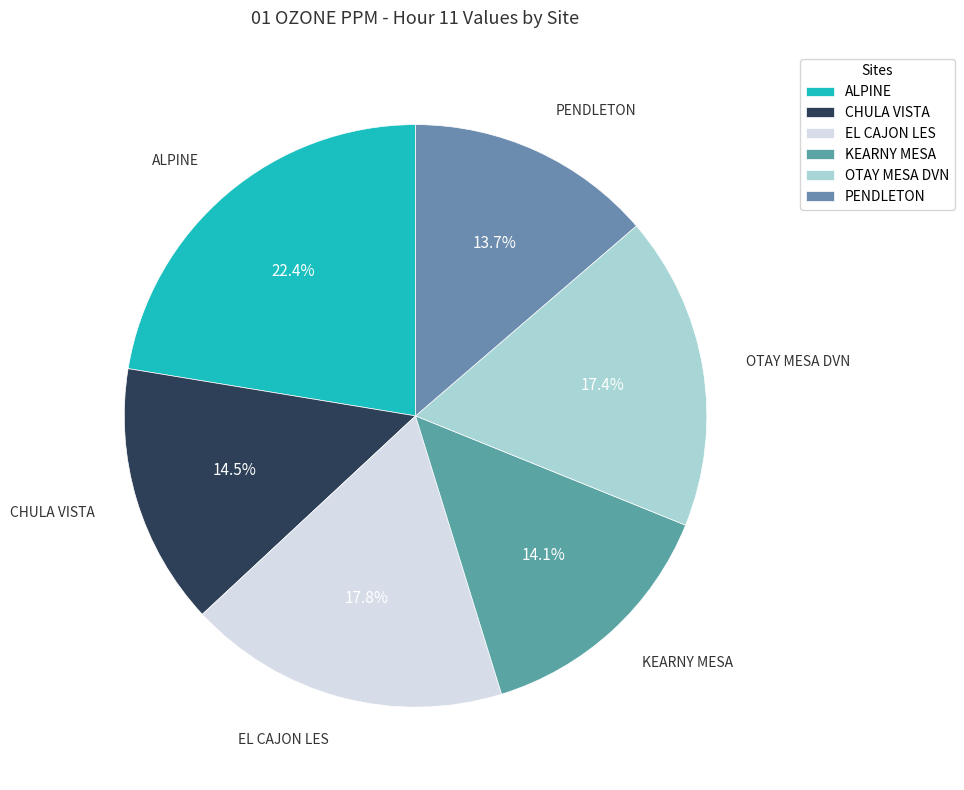

Between PENDLETON and EL CAJON LES, which is larger?

EL CAJON LES